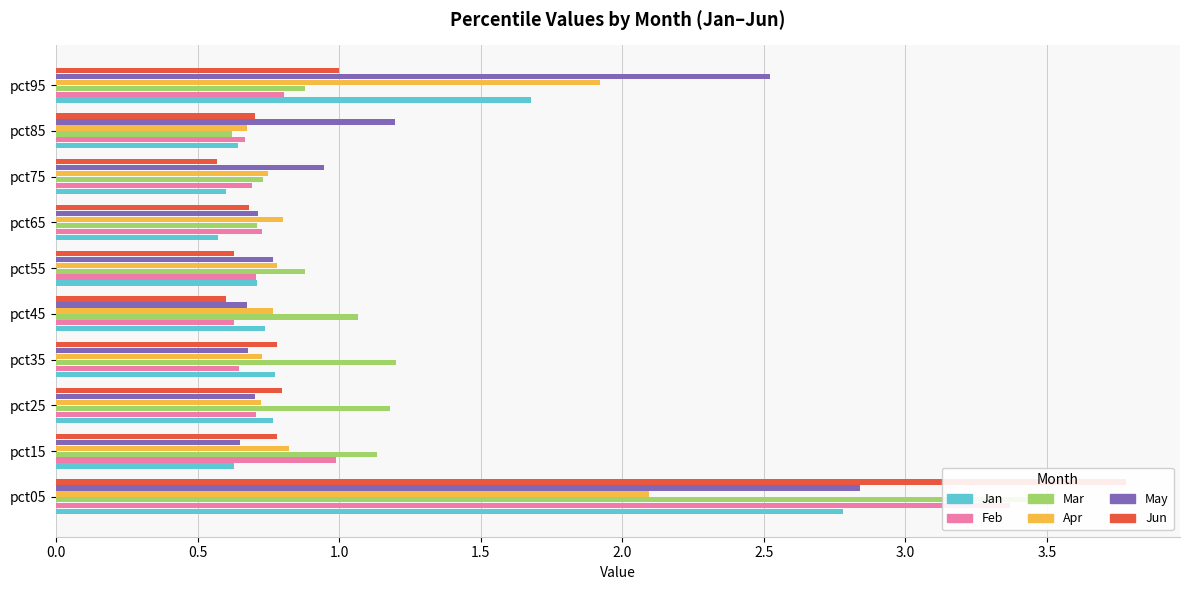

Is it true that Feb equals 0.6 at pct15?

False